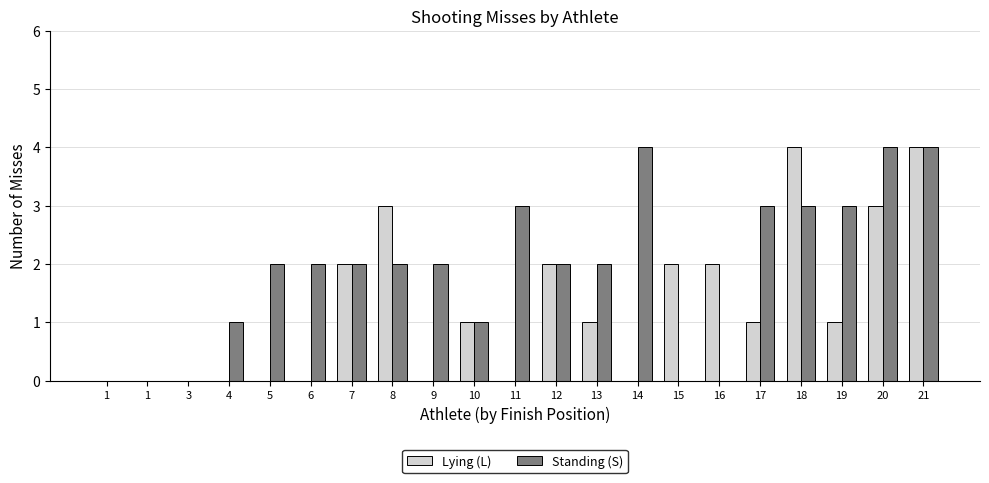

How many Lying (L) values are between 0 and 2?

17